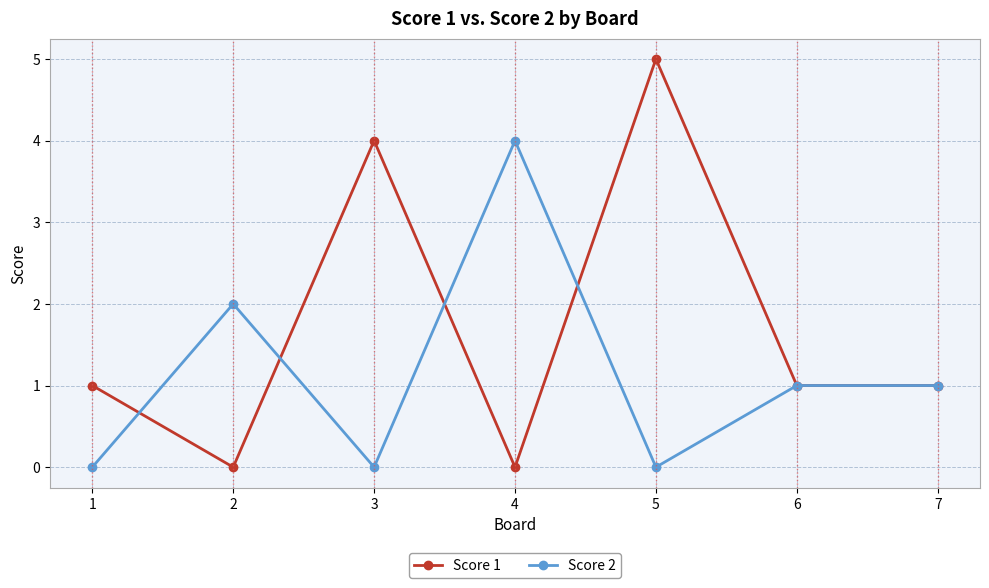

Which series has the largest total across all categories?

Score 1